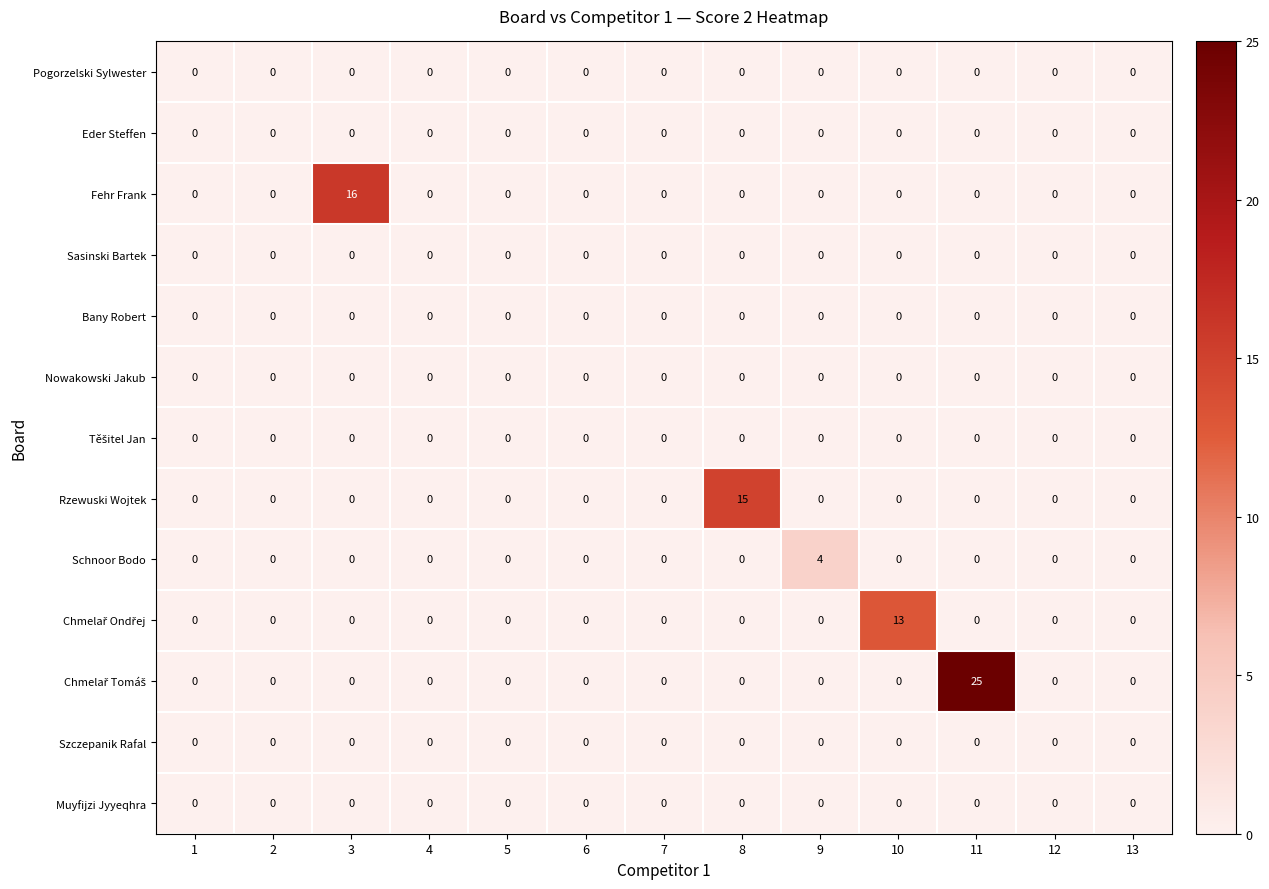

Which category has the highest value in the Fehr Frank series?

3